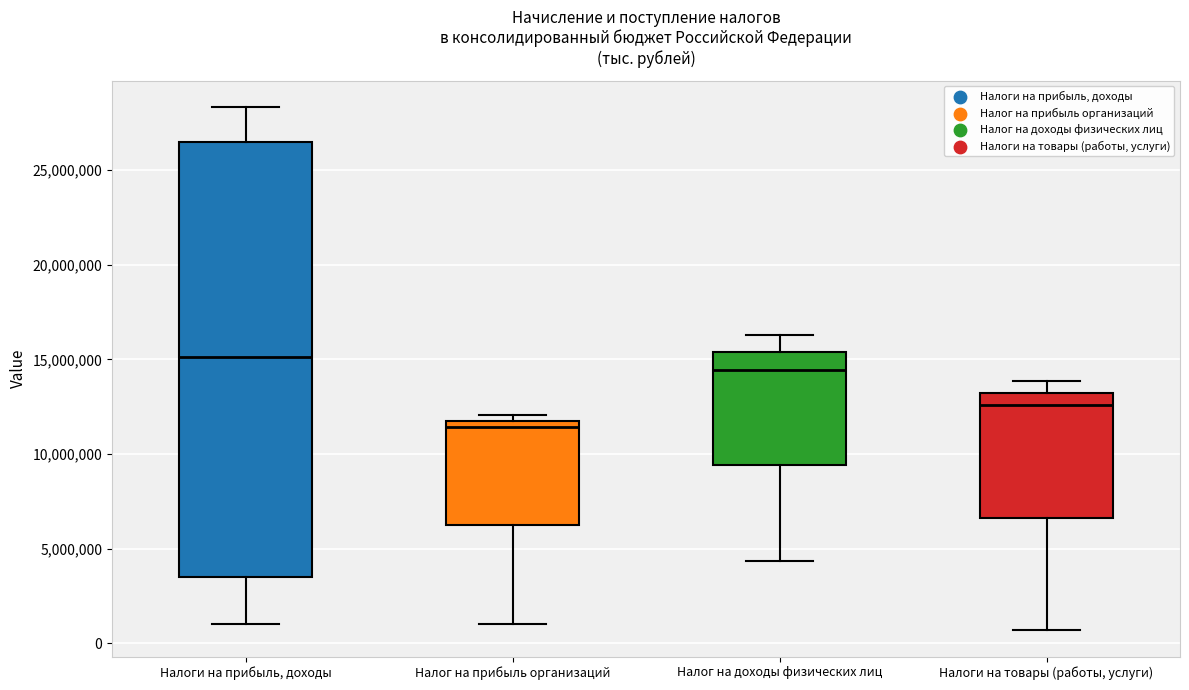

Reading left to right, read every box against the y-axis: the position of its median line, the range the box covers, and the ends of its whiskers. The values are not printed on the chart, so give them approximately, as read against the axis.

Налоги на прибыль, доходы: median 15000000, box 3500000 to 26500000, whiskers 1000000 to 28500000
Налог на прибыль организаций: median 11500000 (just below the box's upper edge), box 6000000 to 11500000, whiskers 1000000 to 12000000
Налог на доходы физических лиц: median 14500000, box 9500000 to 15500000, whiskers 4500000 to 16500000
Налоги на товары (работы, услуги): median 12500000, box 6500000 to 13000000, whiskers 500000 to 14000000